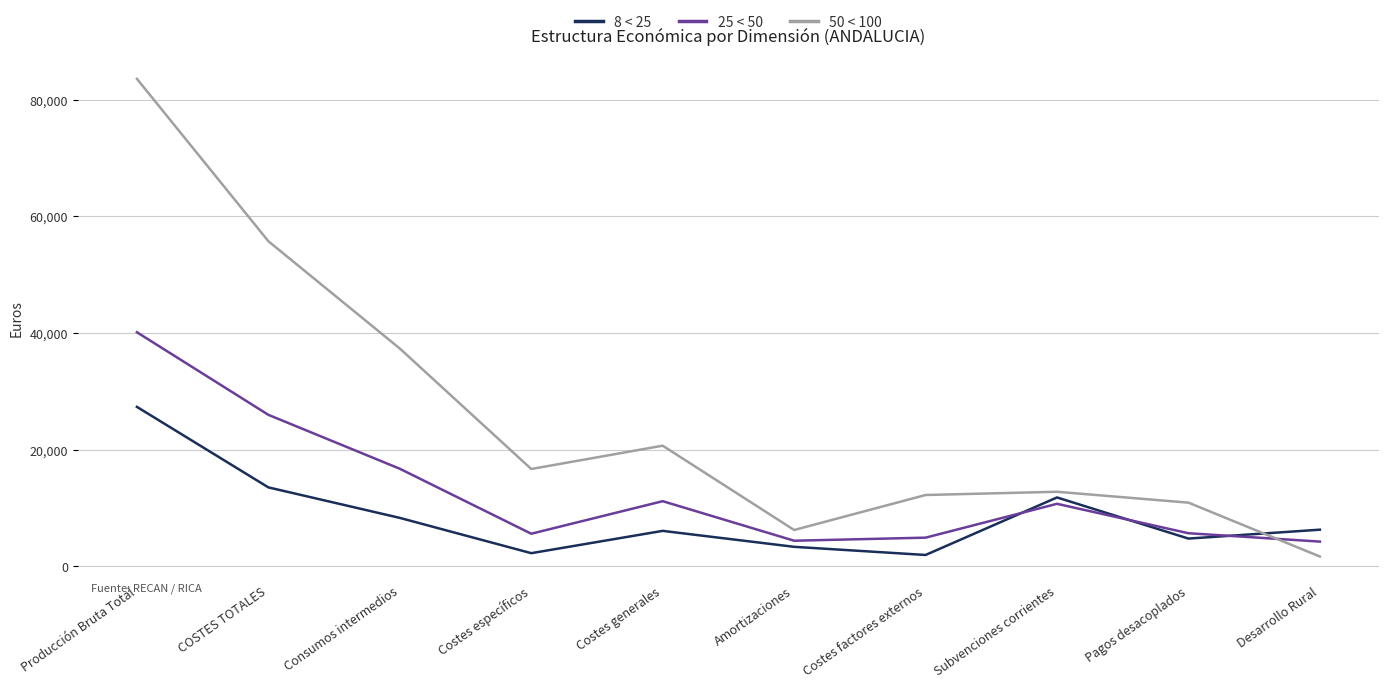

Is it true that 8 < 25 equals 1917 at Costes factores externos?

True